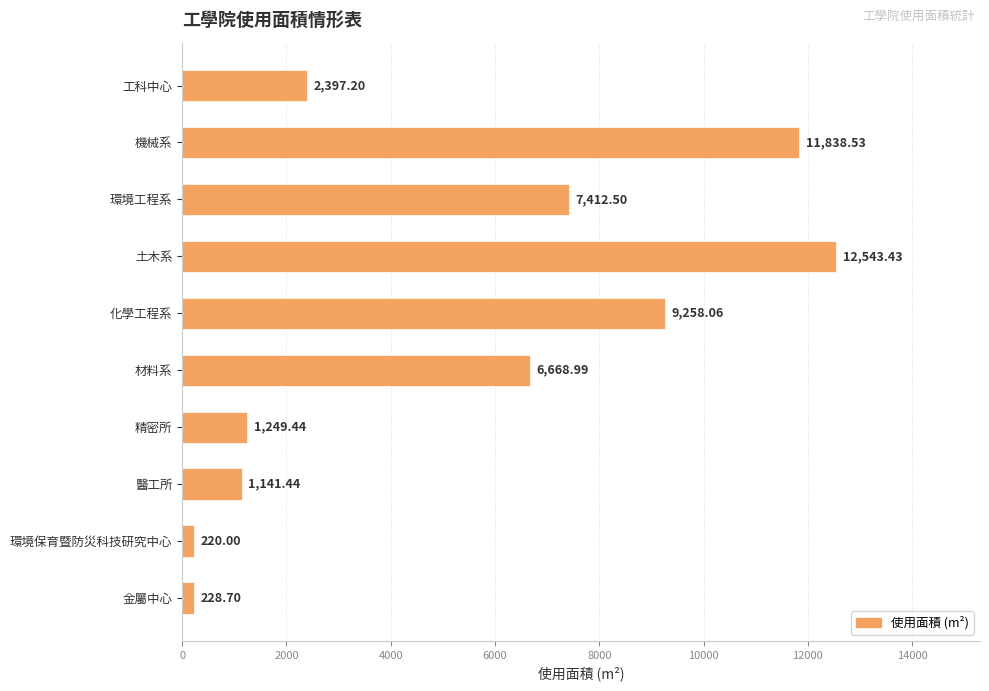

What is the difference between the maximum and minimum values?

12323.4